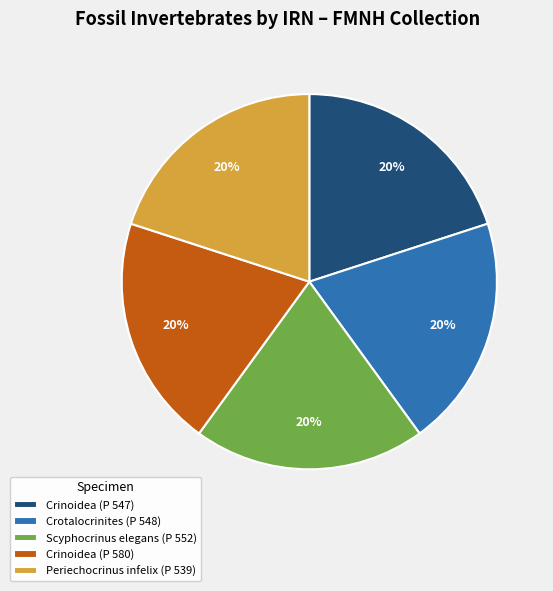

Is Crinoidea (P 580) the majority of the pie?

No